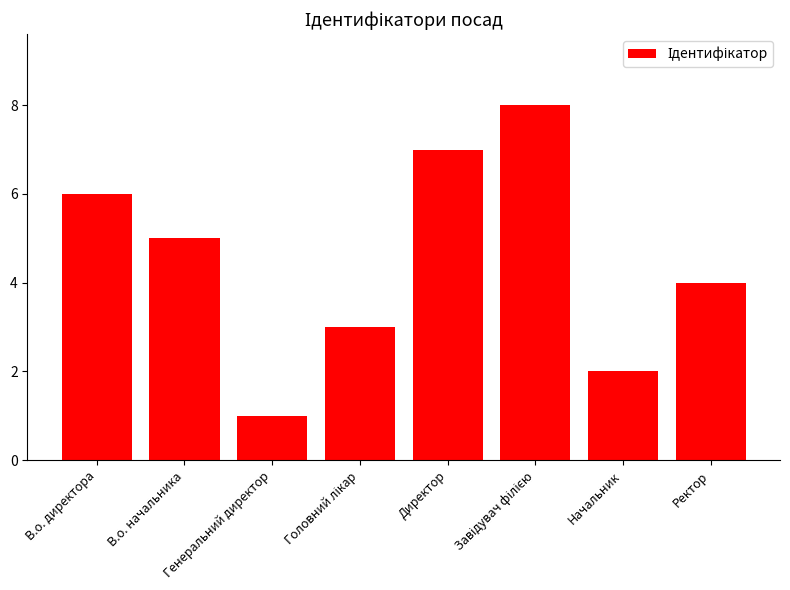

What is the difference between the maximum and second lowest values?

6